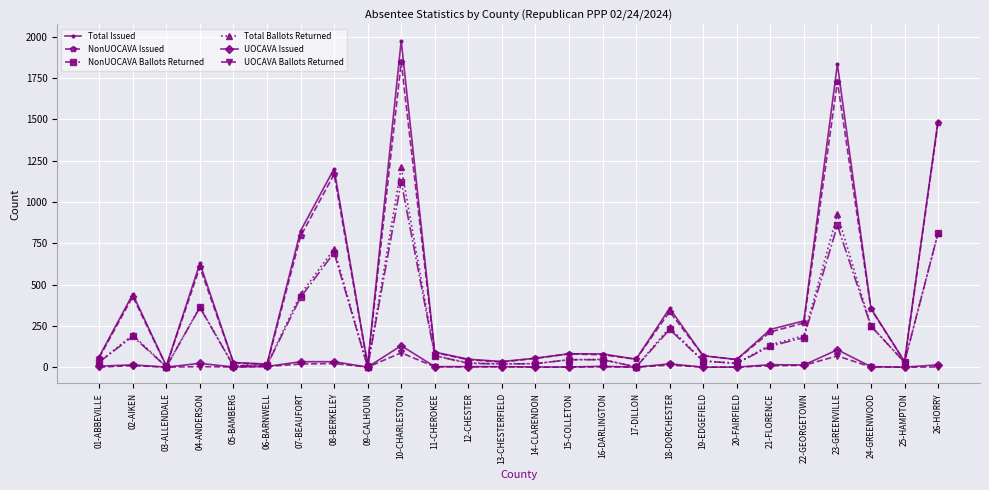

Where is NonUOCAVA Issued nearest to the value 926?

07-BEAUFORT